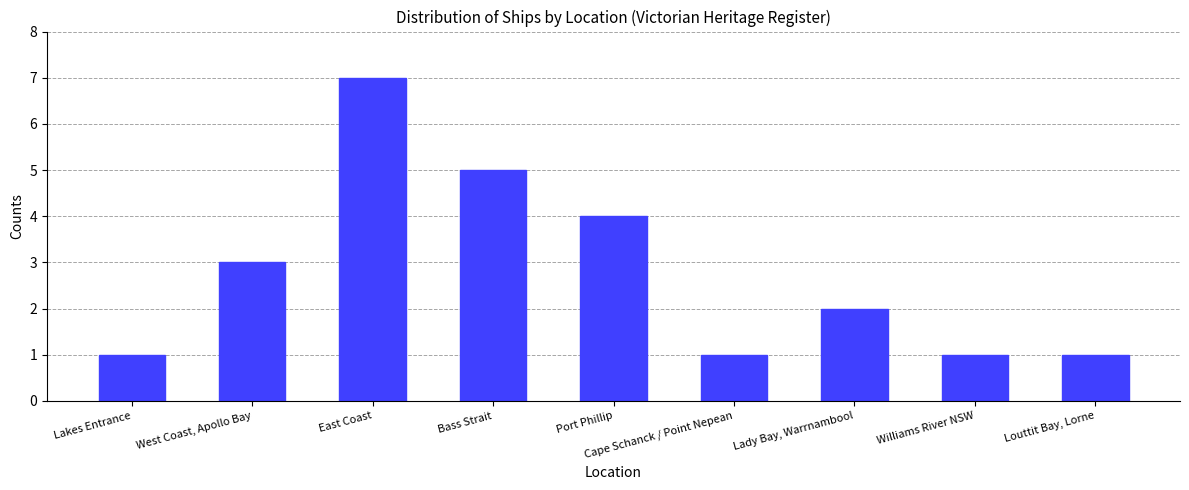

Reading left to right, what are all the values shown in this chart?

1	3	7	5	4	1	2	1	1